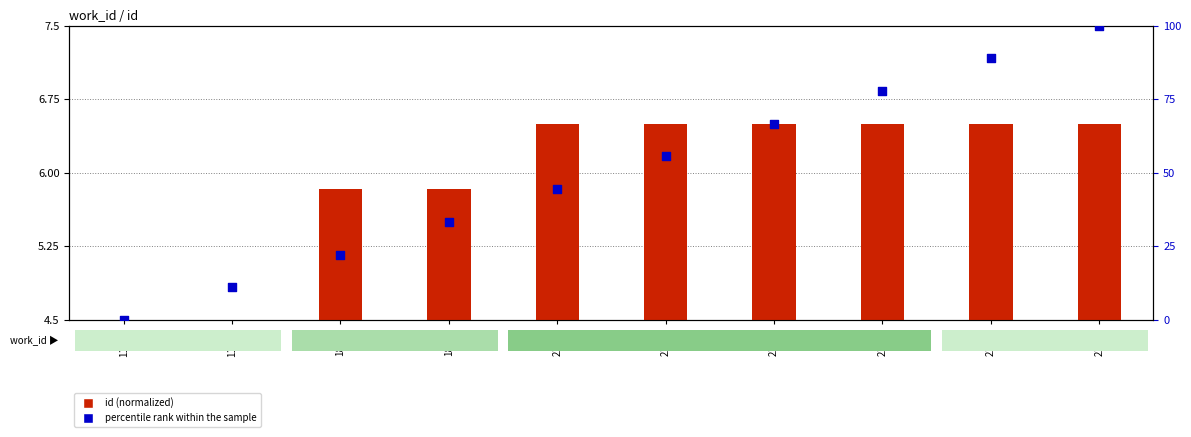

Which series has the largest total across all categories?

percentile rank within the sample